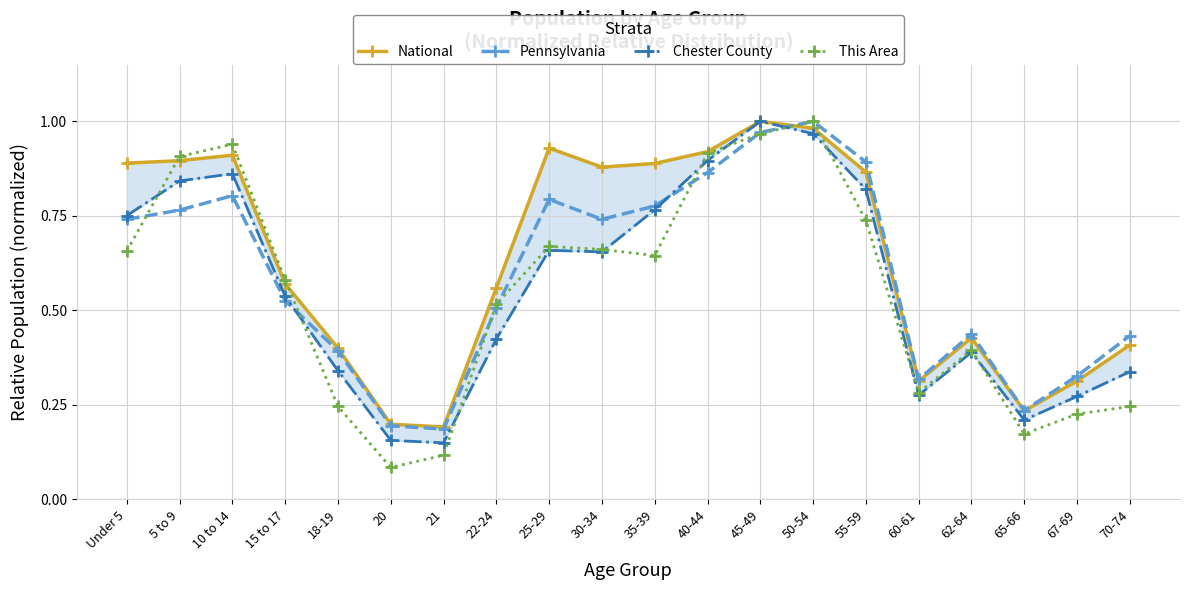

At how many categories does at least one series exceed 0?

20